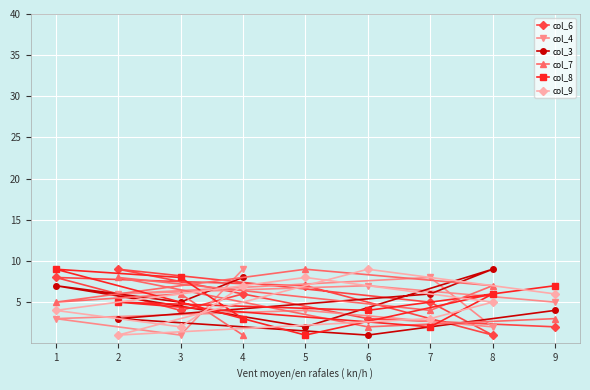

True or false: col_9 and col_4 intersect in this chart.

True